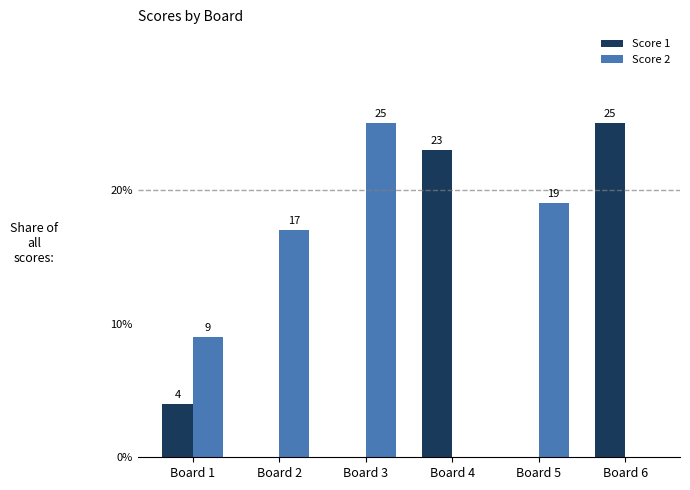

What is the total value across all series at Board 4?

23